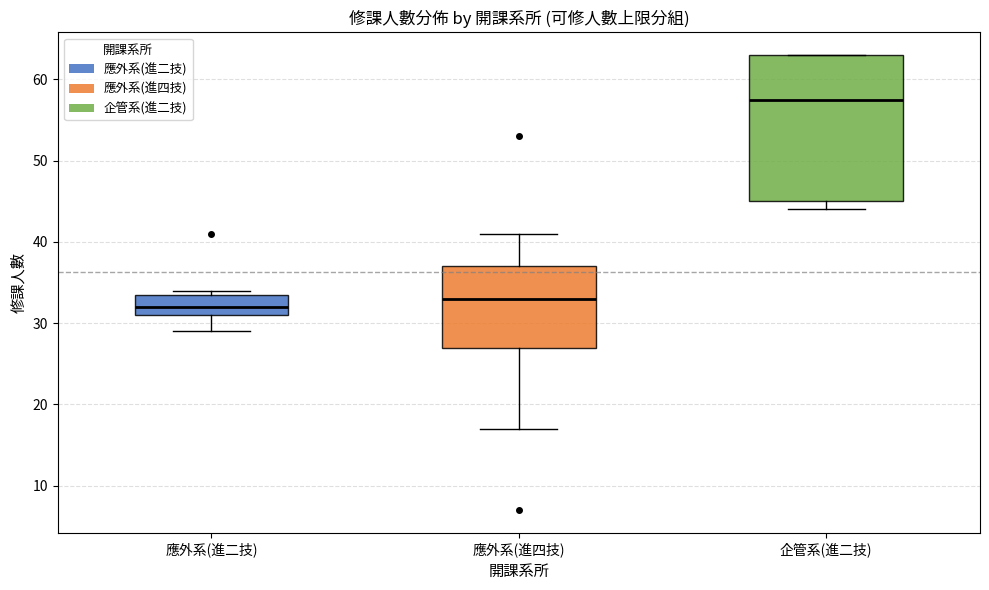

Reading left to right, transcribe this box plot: for each box, give where its median line is, the range the box spans, and where its two whiskers end, as read against the y-axis. The values are not printed on the chart, so give them approximately, as read against the axis.

應外系(進二技): median 32, box 31 to 34, whiskers 29 to 34 (just above the box's upper edge)
應外系(進四技): median 33, box 27 to 37, whiskers 17 to 41
企管系(進二技): median 58, box 45 to 63, whiskers 44 to 63